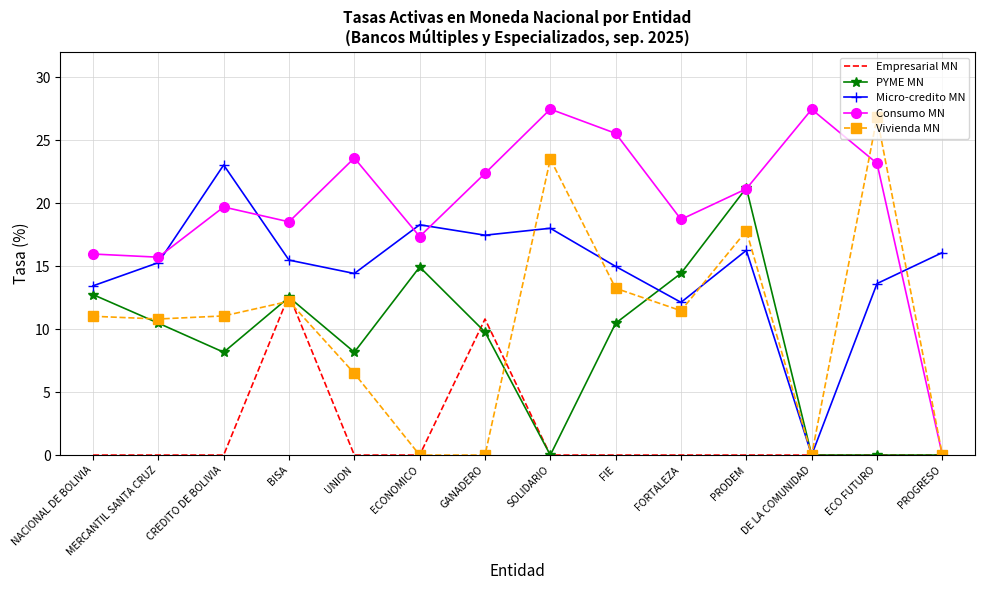

What is the total value across all series at CREDITO DE BOLIVIA?

61.9